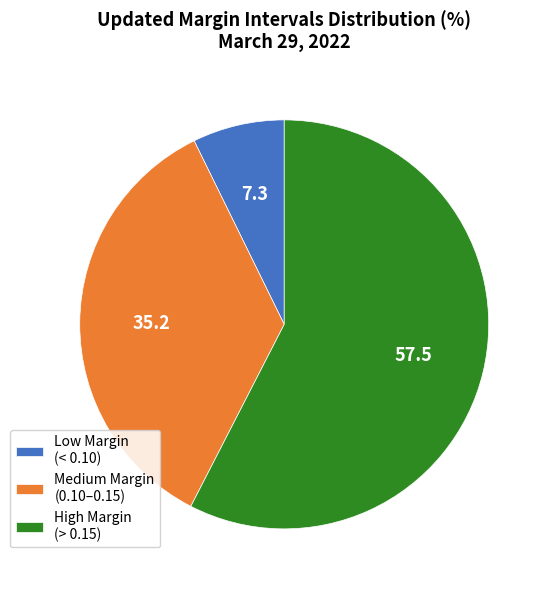

Which category has the biggest portion of the pie?

High Margin (> 0.15)